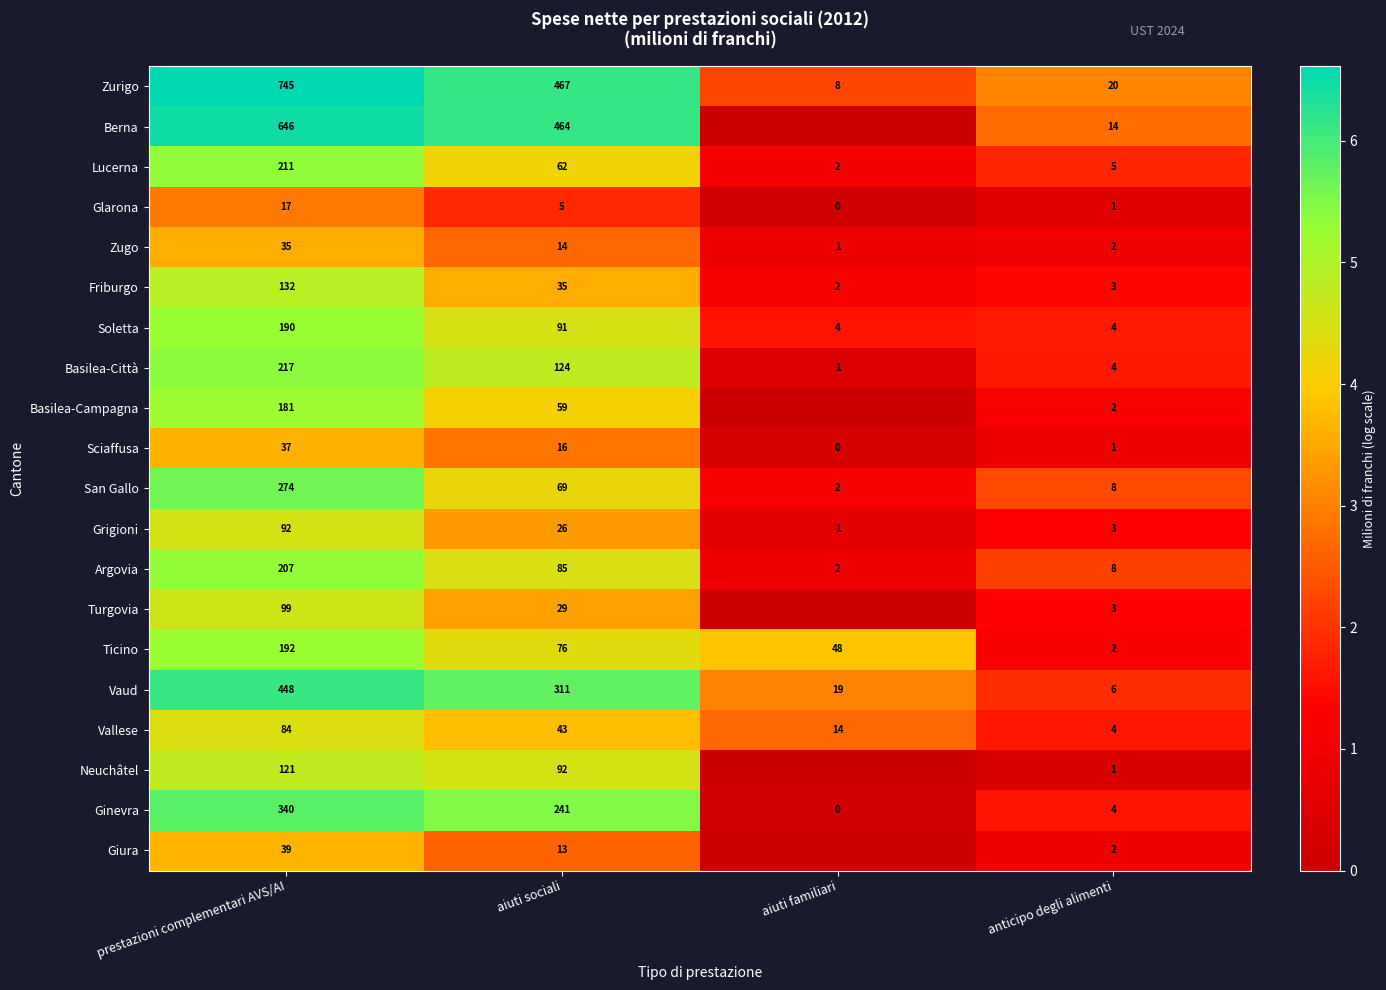

Rank the series at prestazioni complementari AVS/AI from highest to lowest value.

Zurigo, Berna, Vaud, Ginevra, San Gallo, Basilea-Città, Lucerna, Argovia, Ticino, Soletta, Basilea-Campagna, Friburgo, Neuchâtel, Turgovia, Grigioni, Vallese, Giura, Sciaffusa, Zugo, Glarona